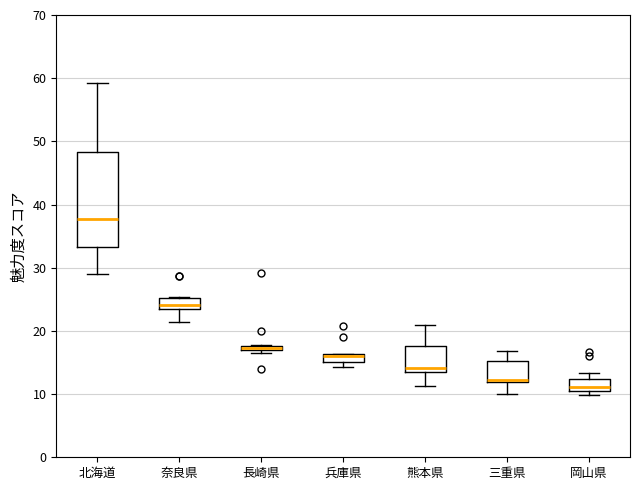

Where does the upper whisker of the box for 北海道 end on the y-axis? The values are not printed on the chart, so give them approximately, as read against the axis.

59